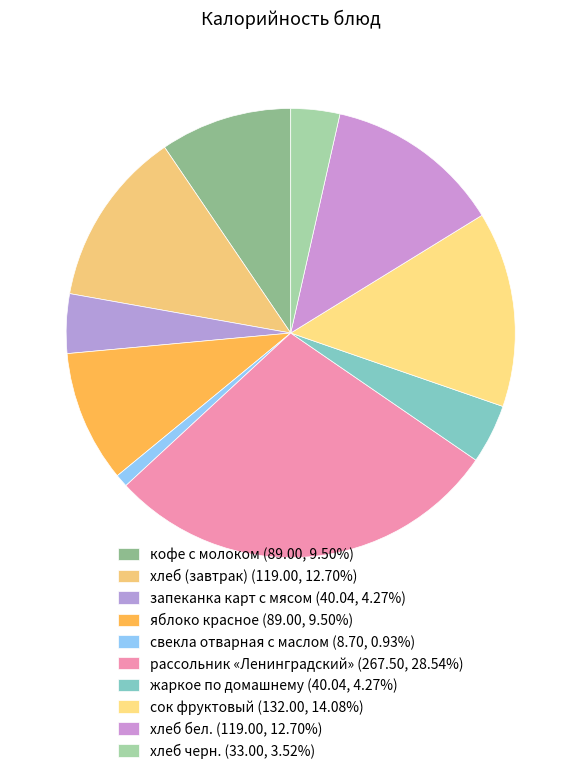

Count the number of slices in the pie.

10